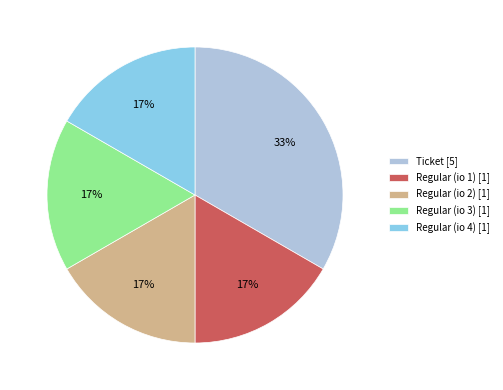

Which slice is the largest?

Ticket [5]